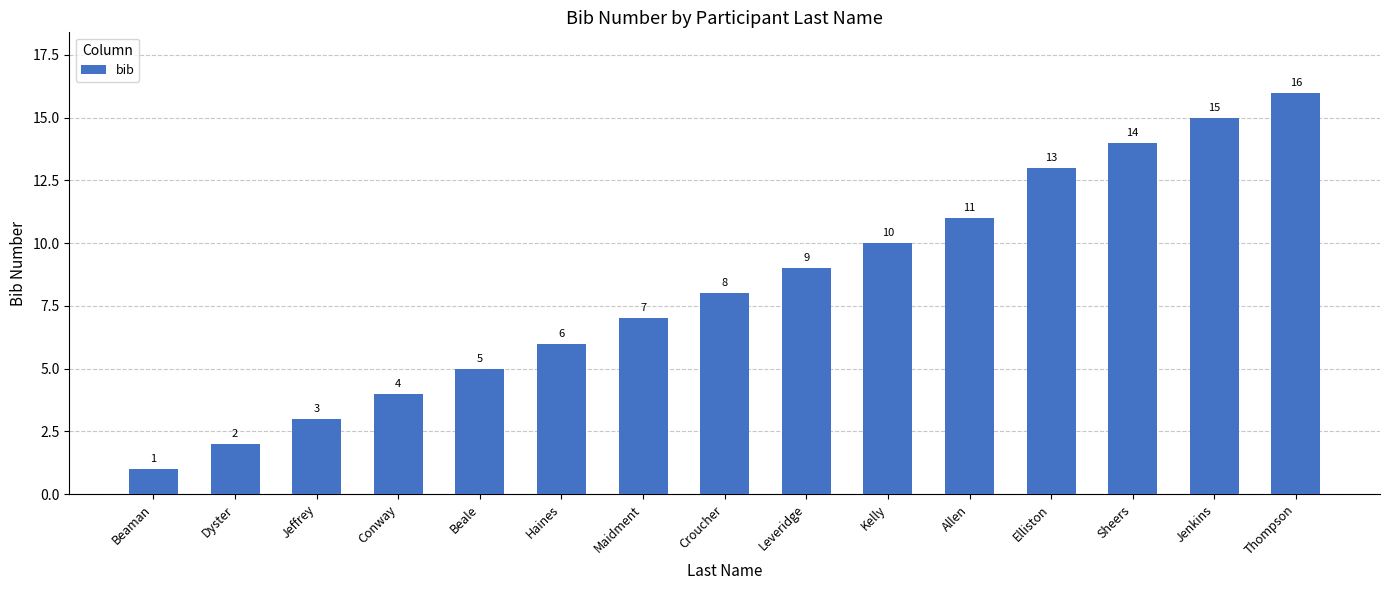

List the labels in order of value, smallest first.

Beaman, Dyster, Jeffrey, Conway, Beale, Haines, Maidment, Croucher, Leveridge, Kelly, Allen, Elliston, Sheers, Jenkins, Thompson